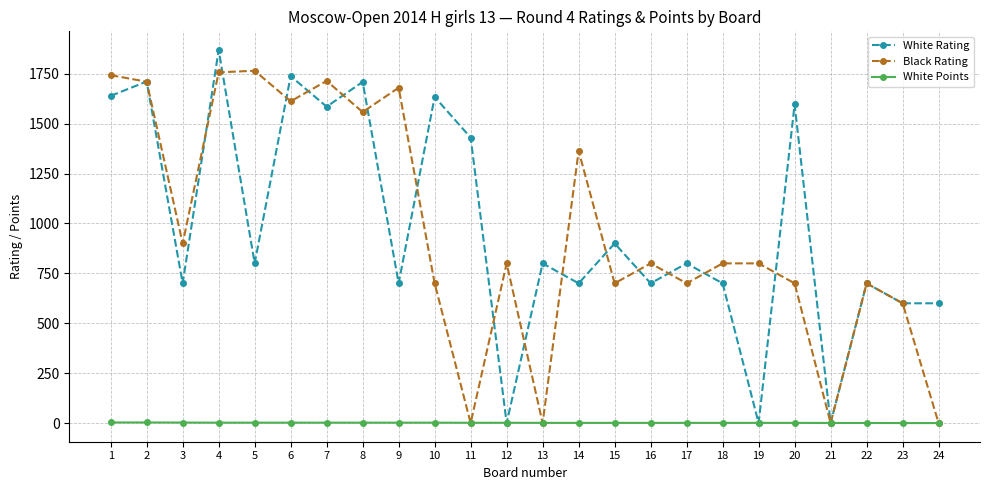

What is the approximate value of White Rating at 7?

1585.0